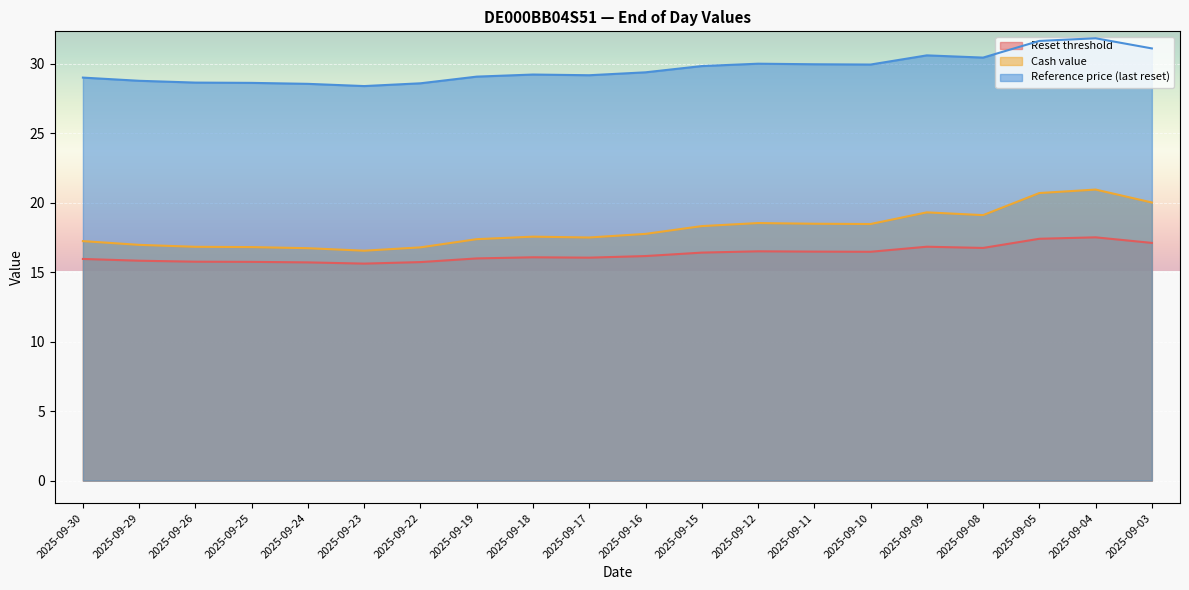

What is the difference between the maximum and second lowest values in the Reset threshold series?

1.8